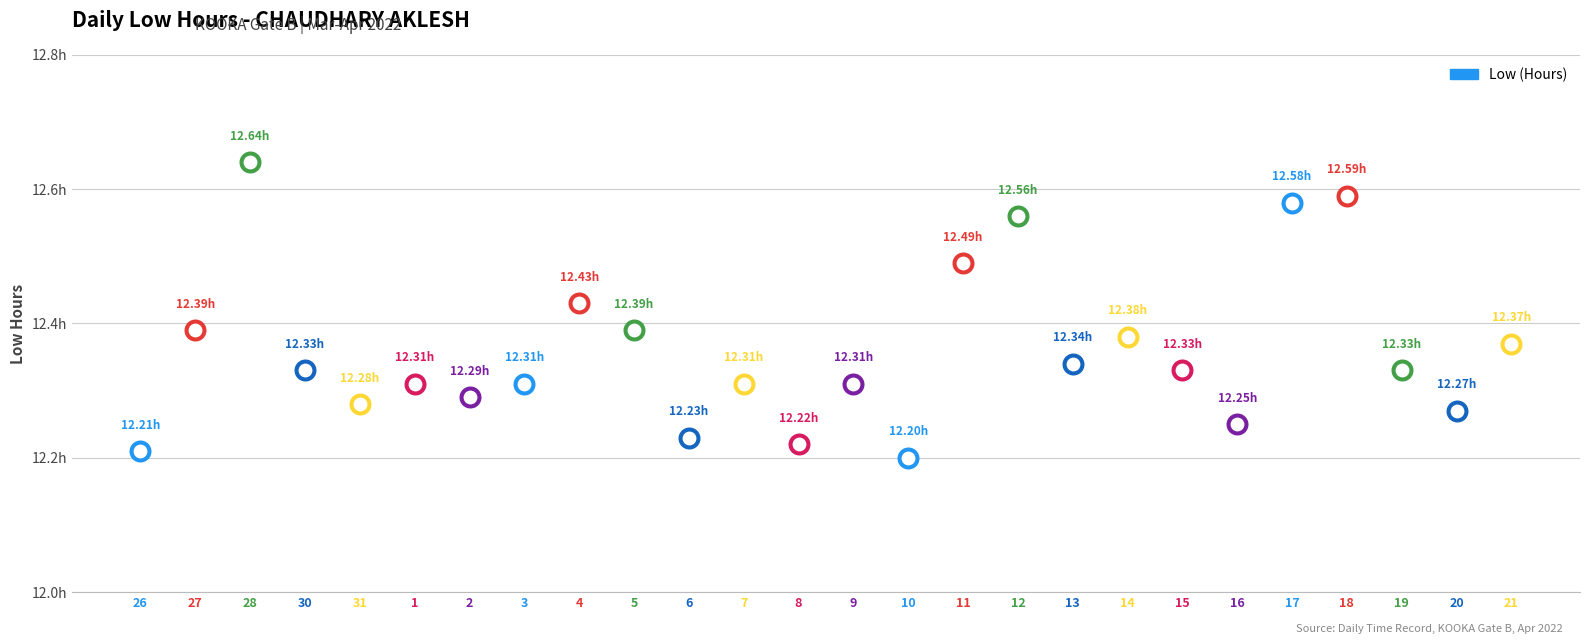

Between 31 and 11, which is larger?

11